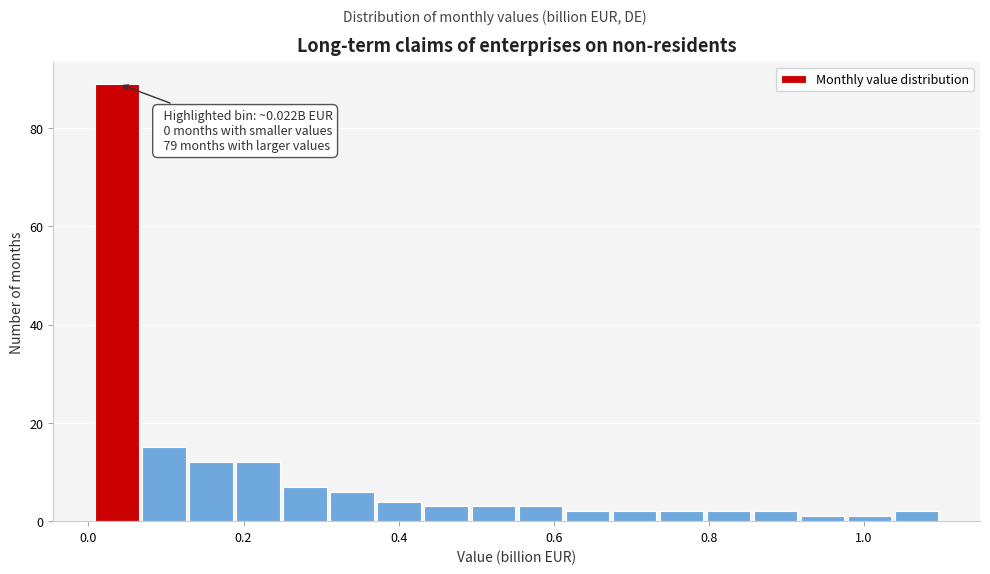

Read against the x-axis, roughly where is the centre of the tallest bar?

0.04